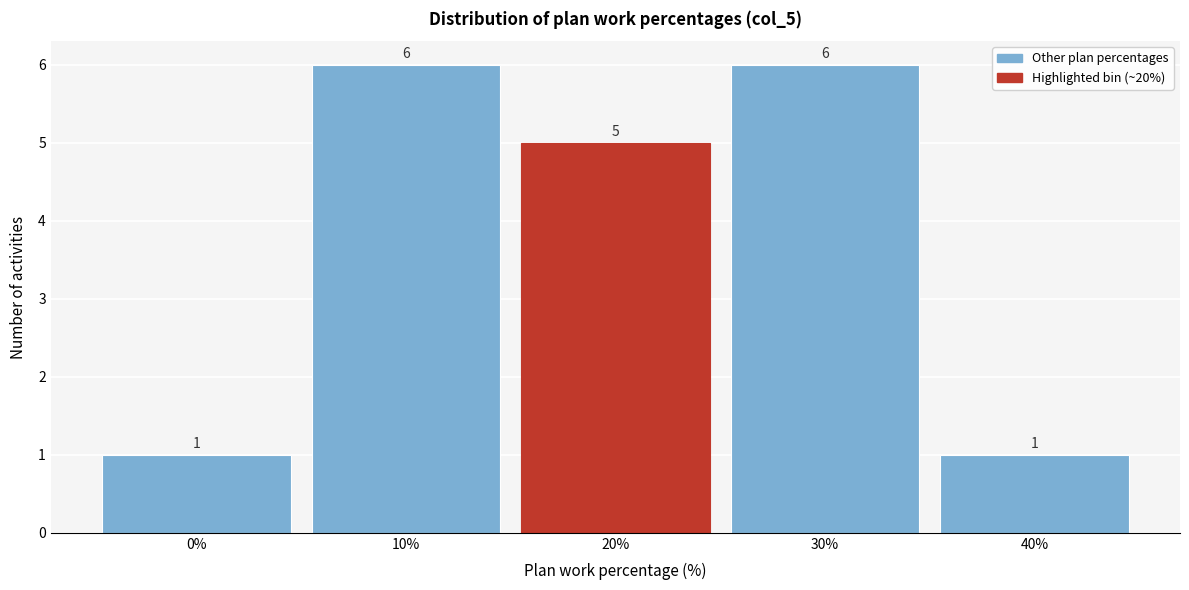

Reading left to right, transcribe all the data shown in this chart.

1	6	5	6	1